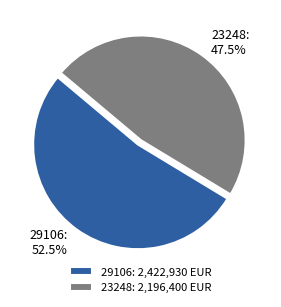

Is 29106 the majority of the pie?

Yes